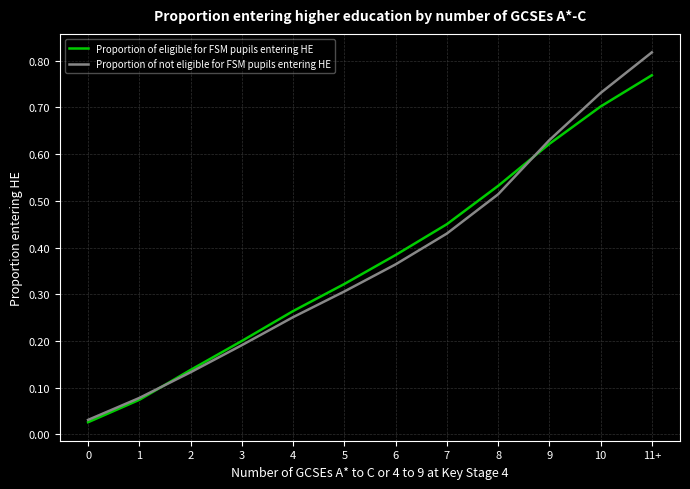

The Proportion of eligible for FSM pupils entering HE series shows 0.3 at 4. True or false?

True